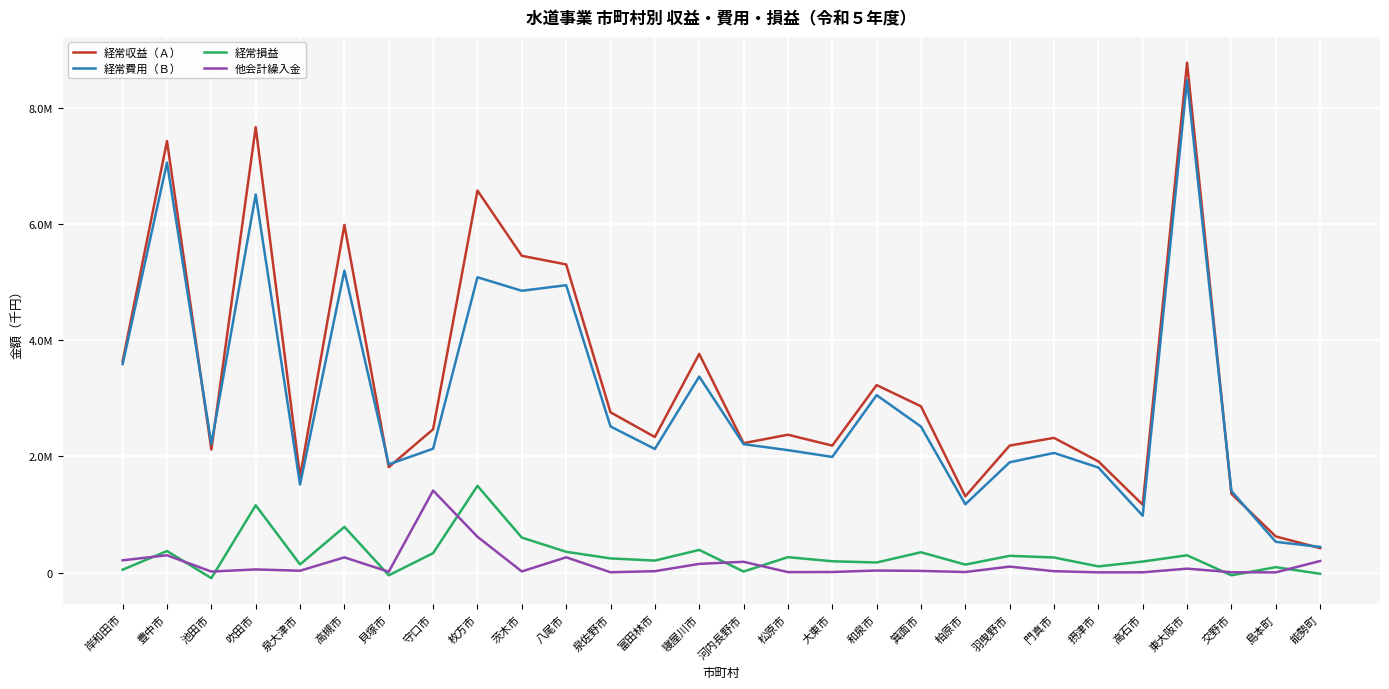

True or false: 経常収益（Ａ） and 経常費用（Ｂ） cross at least once.

True